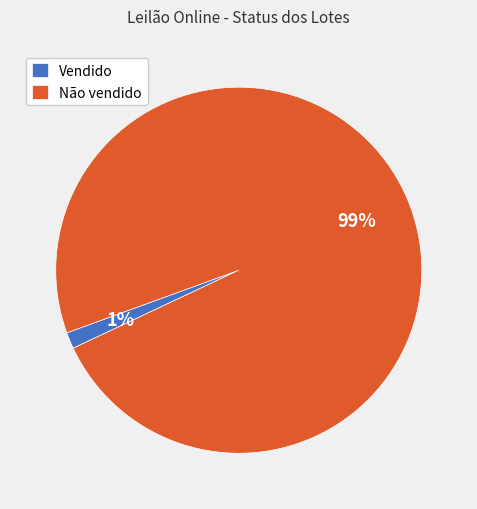

Is it true that Não vendido is 90% of the pie?

False